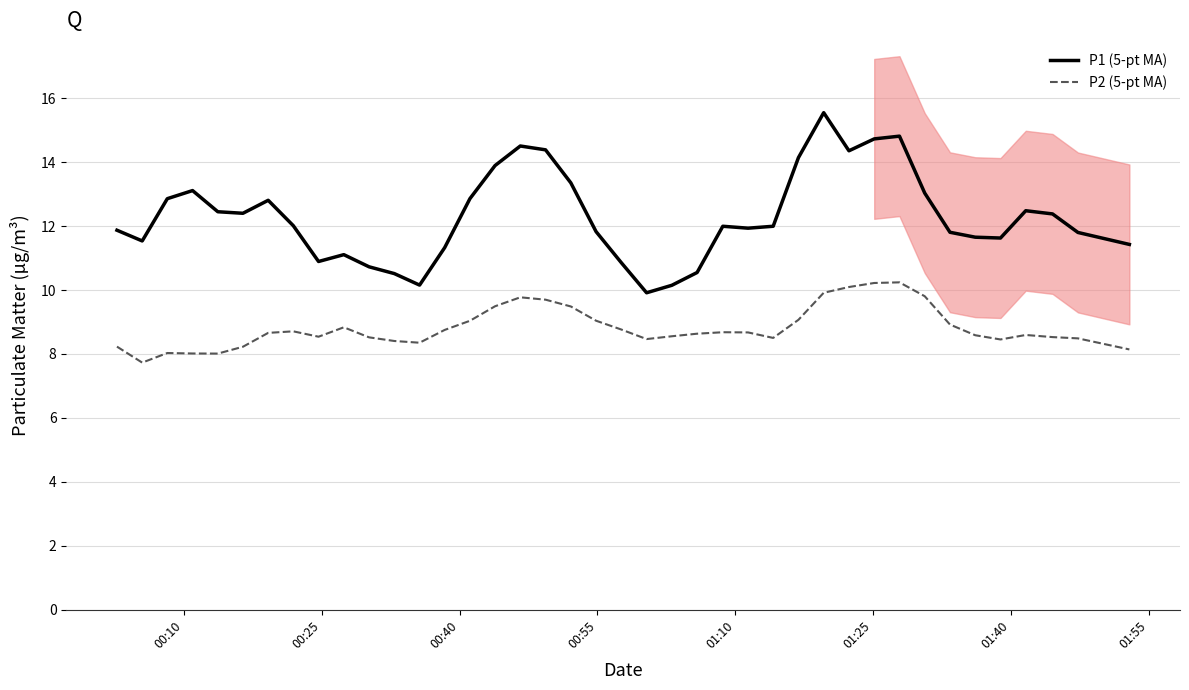

True or false: P2 (5-pt MA) and P1 (5-pt MA) cross at least once.

False